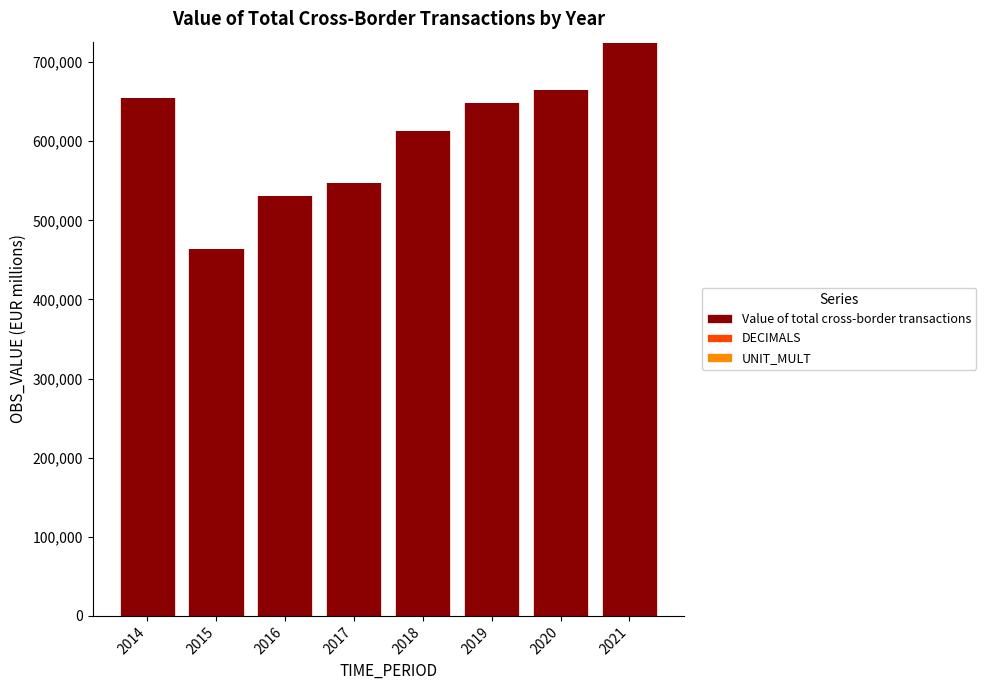

What is the maximum value for Value of total cross-border transactions?

725892.4